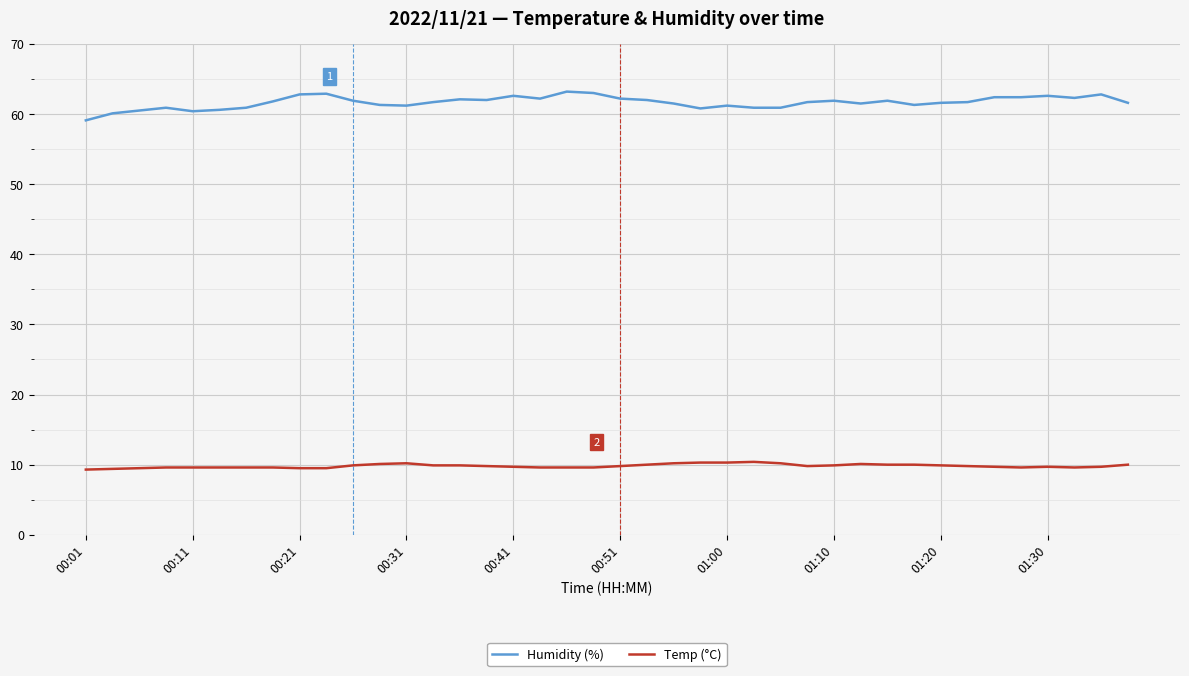

List the series in order of their peak value, highest first.

Humidity (%), Temp (°C)